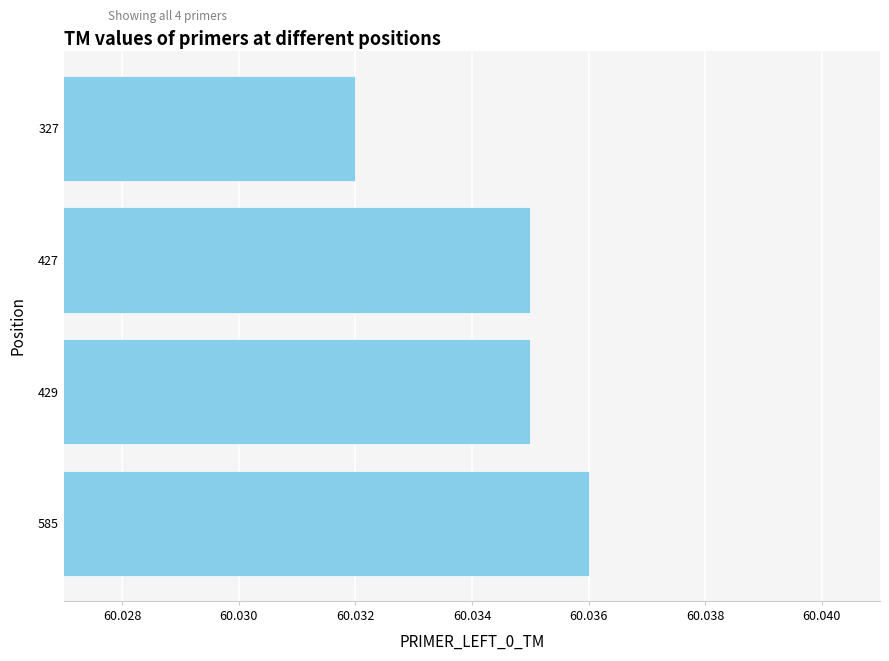

Which label corresponds to the largest value in the chart?

585